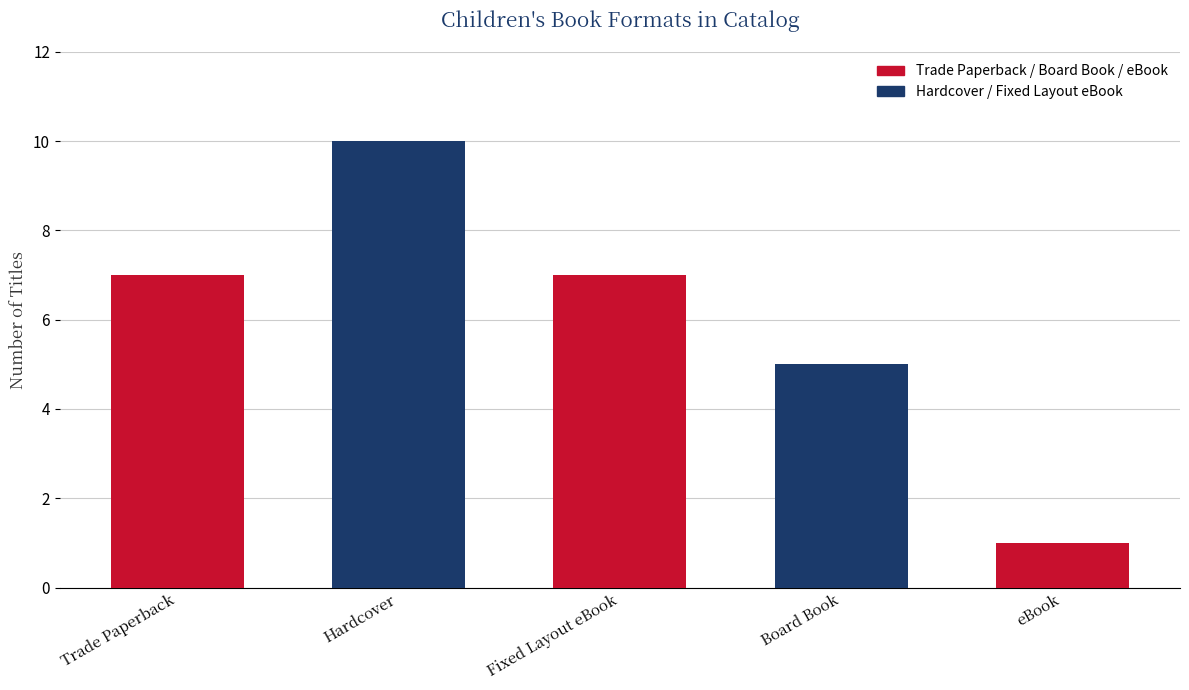

The chart shows a value of 7 at Fixed Layout eBook. True or false?

True